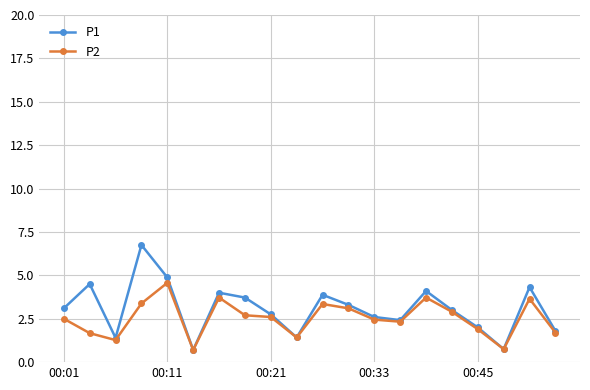

What is the greatest value displayed?

6.8